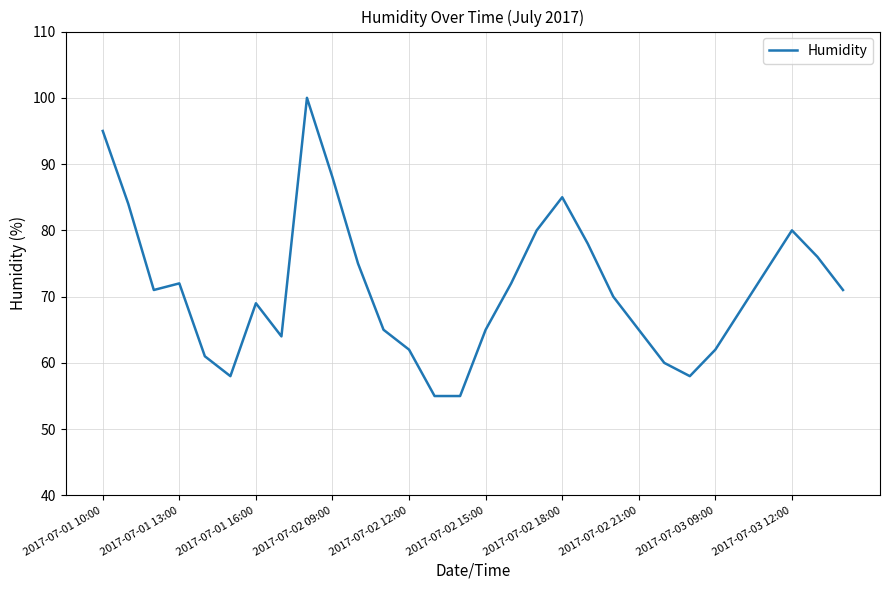

What is the greatest value displayed?

100